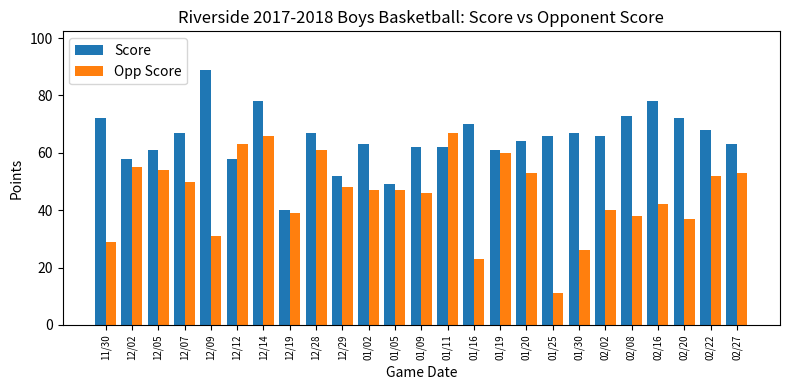

What is the difference between the maximum and minimum values in the Opp Score series?

56